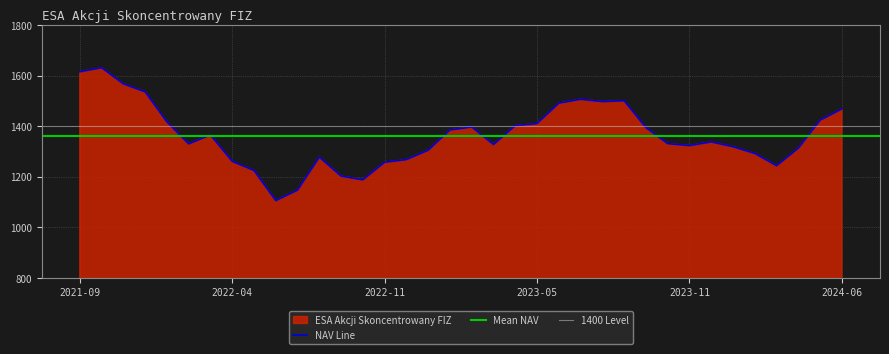

Rank the categories by value from lowest to highest.

2022-06-30, 2022-07-27, 2022-10-26, 2022-09-28, 2022-05-25, 2024-03-27, 2022-11-30, 2022-04-27, 2022-12-28, 2022-08-31, 2024-02-28, 2022-12-31, 2024-04-24, 2024-01-31, 2023-11-29, 2023-03-29, 2022-02-23, 2023-10-25, 2023-12-31, 2022-03-30, 2023-01-25, 2023-09-27, 2023-02-22, 2023-04-26, 2023-05-31, 2022-01-26, 2024-05-29, 2024-06-26, 2023-06-28, 2023-07-26, 2023-08-30, 2023-06-30, 2021-12-31, 2021-11-24, 2021-09-29, 2021-10-27